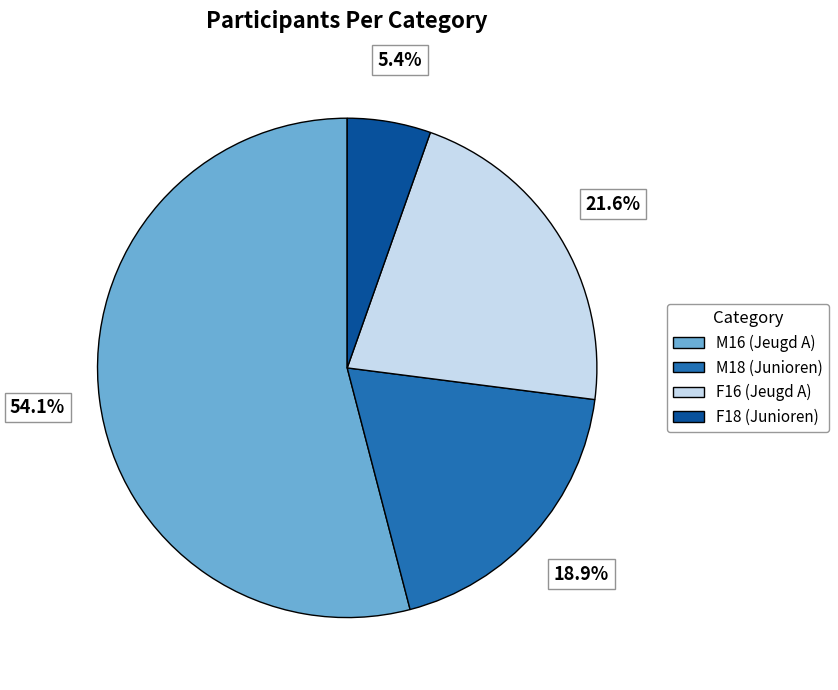

True or false: M18 (Junioren) accounts for 32% of the total.

False